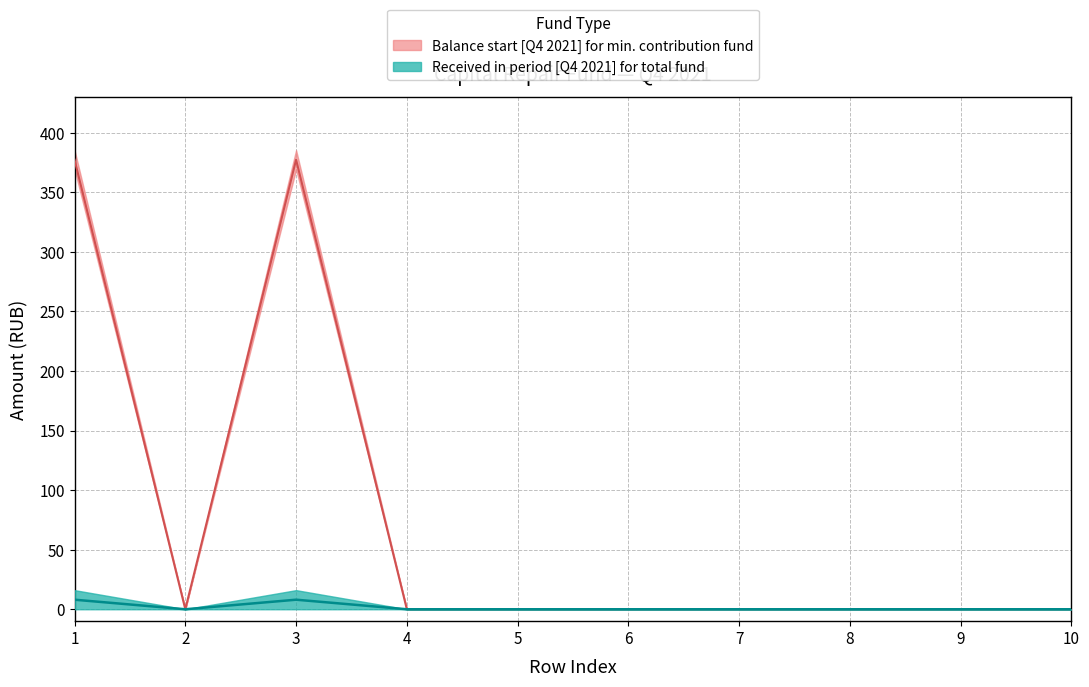

True or false: balance_start has a value of 0.0 at 2.

True